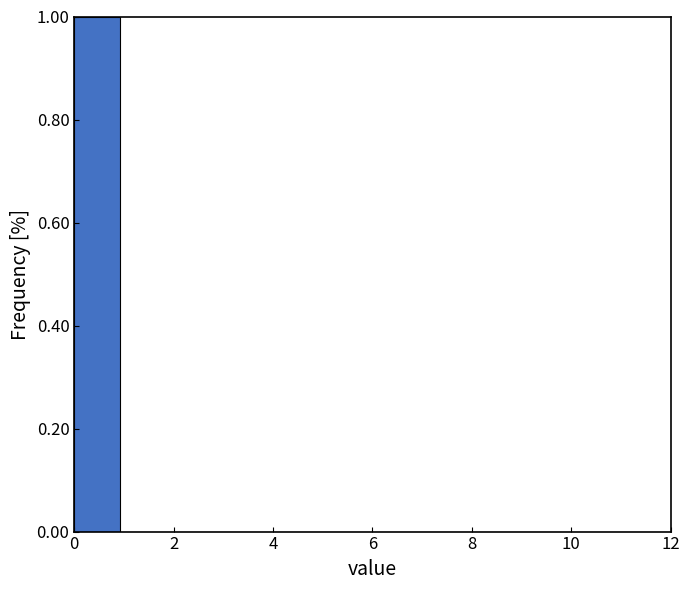

Reading left to right, list every bar in this chart as the range it spans on the x-axis followed by its height. Neither the bar edges nor the heights are printed on the chart, so give them approximately, as read against the axes.

0.0 to 1.0: 1
1.0 to 1.8: 0
1.8 to 2.8: 0
2.8 to 3.6: 0
3.6 to 4.6: 0
4.6 to 5.6: 0
5.6 to 6.4: 0
6.4 to 7.4: 0
7.4 to 8.4: 0
8.4 to 9.2: 0
9.2 to 10.2: 0
10.2 to 11.0: 0
11.0 to 12.0: 0